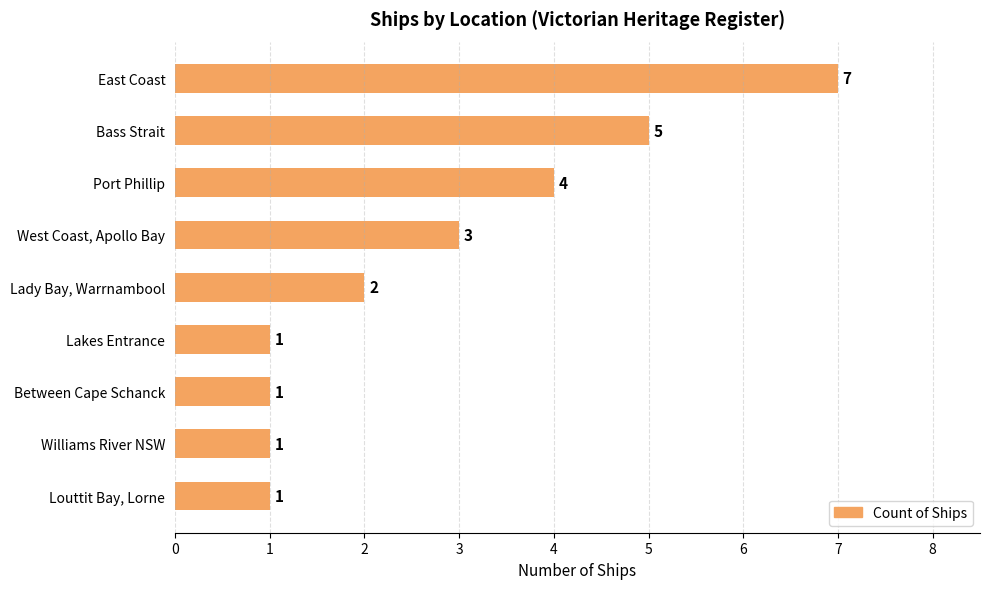

Approximately how many times larger is the value at Port Phillip compared to Williams River NSW?

4.0